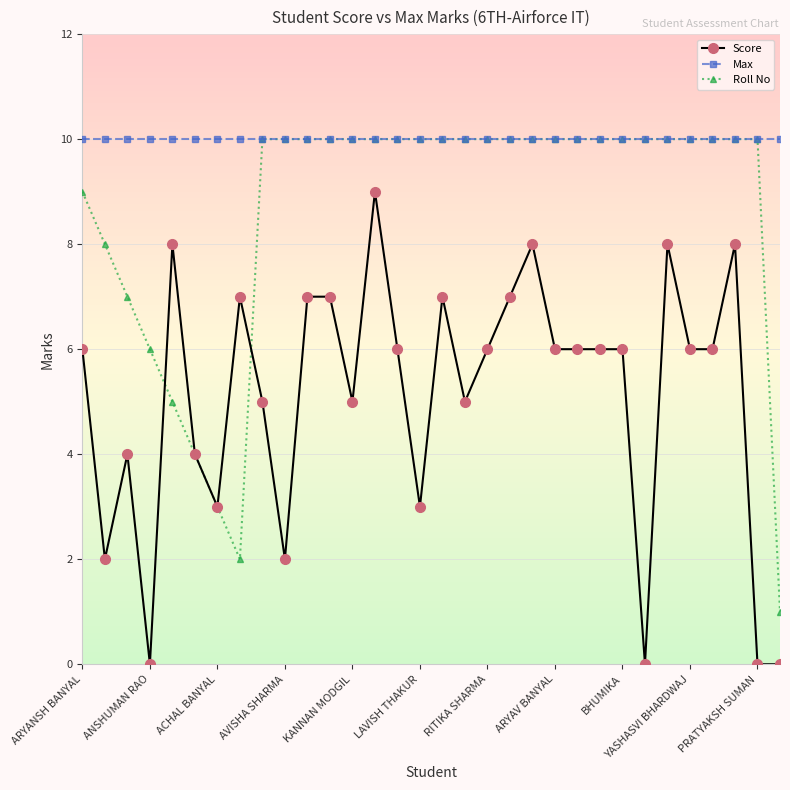

What is the value of the Score point at the 24th from the left?

6